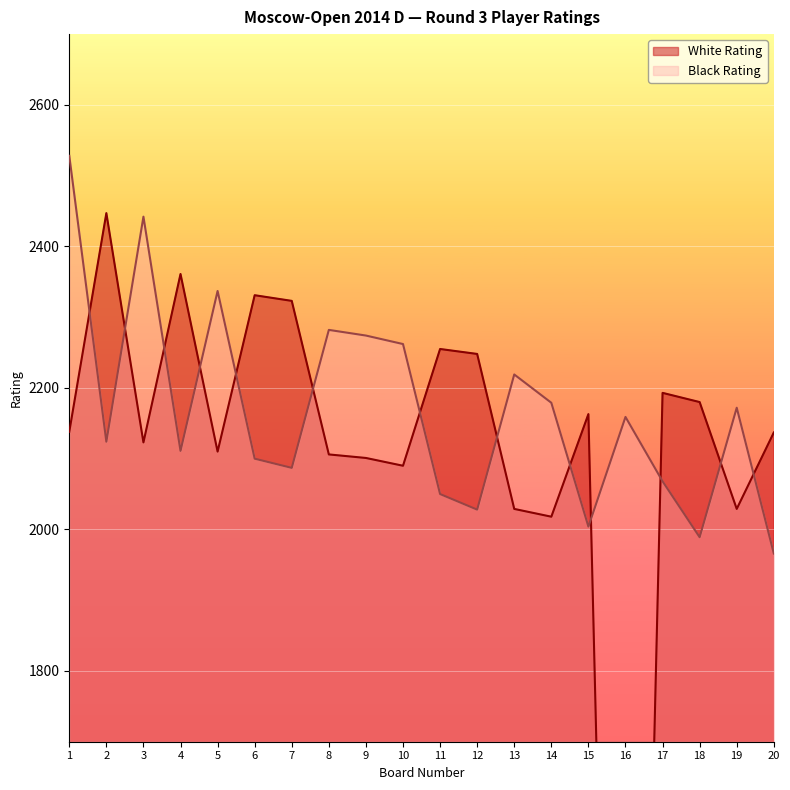

After their last crossing, which series has the higher values: White Rating or Black Rating?

White Rating